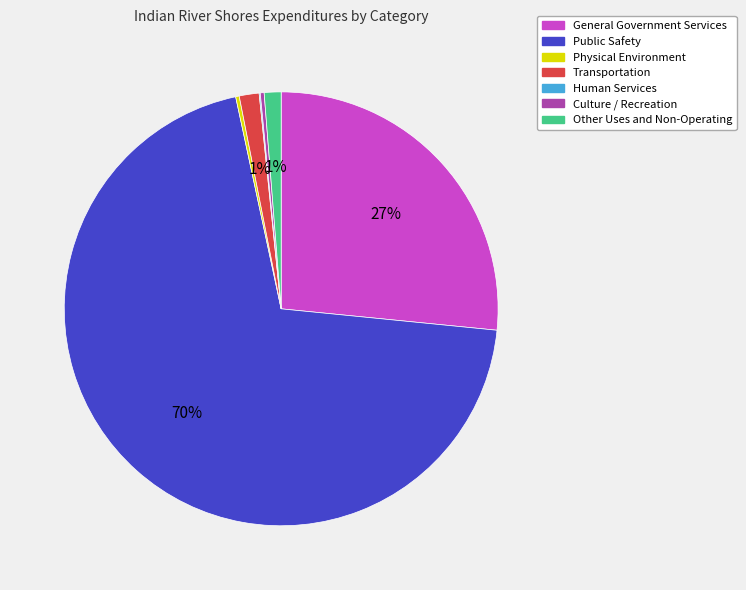

To the nearest percent, what percentage of the pie is Transportation?

1%